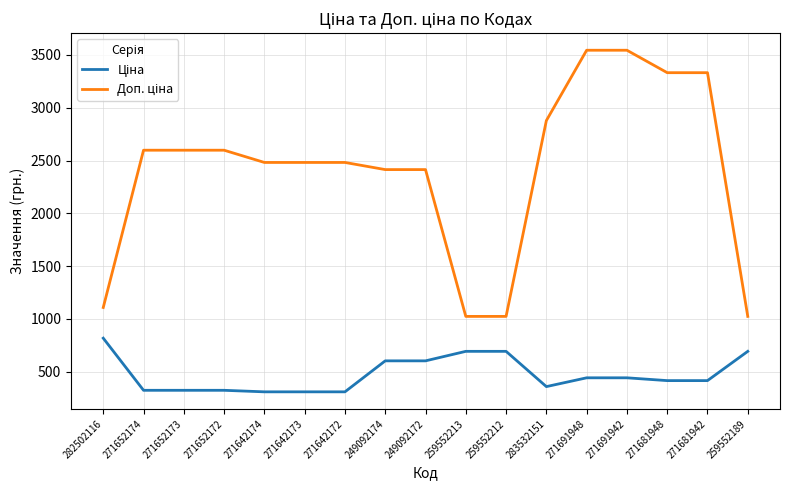

What is the difference between the highest and lowest values at 259552213?

330.9